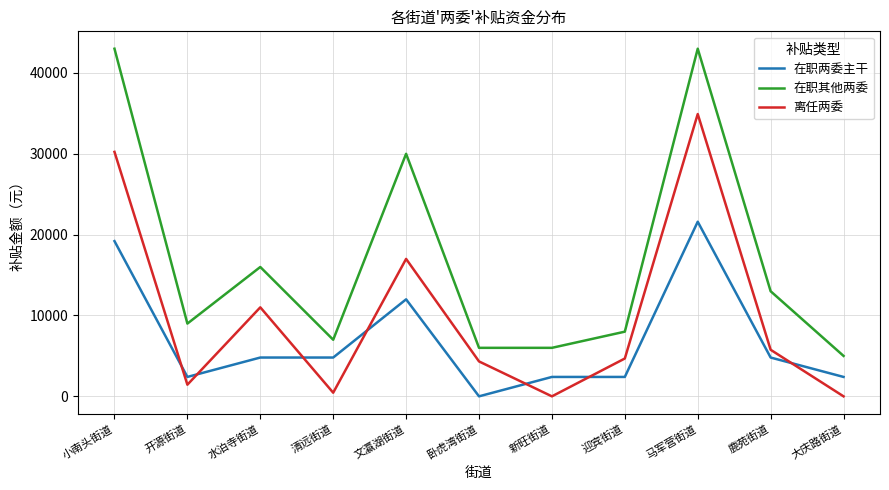

Where is the first local minimum for 离任两委?

开源街道